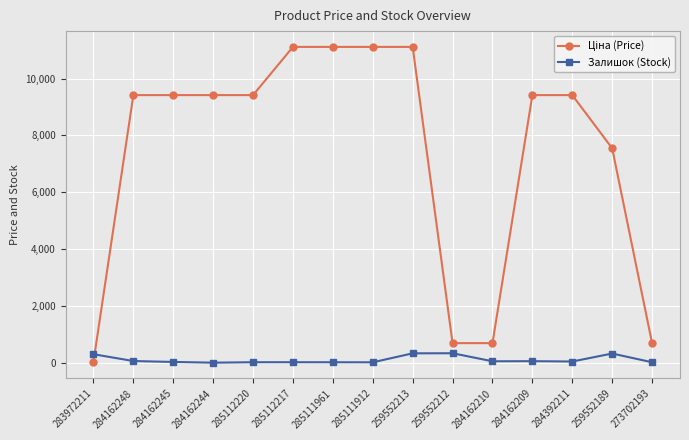

Is it true that Залишок (Stock) equals 330.0 at 259552213?

True